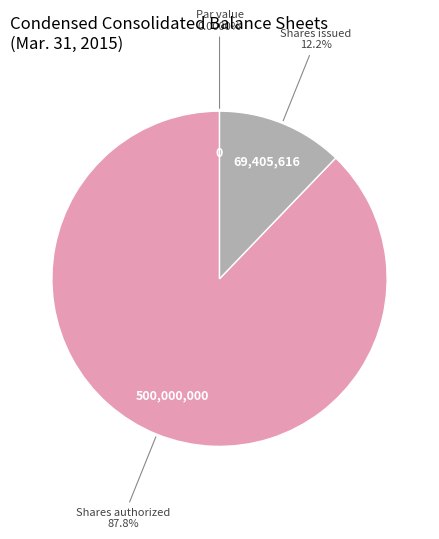

Does any single category account for the majority?

Yes